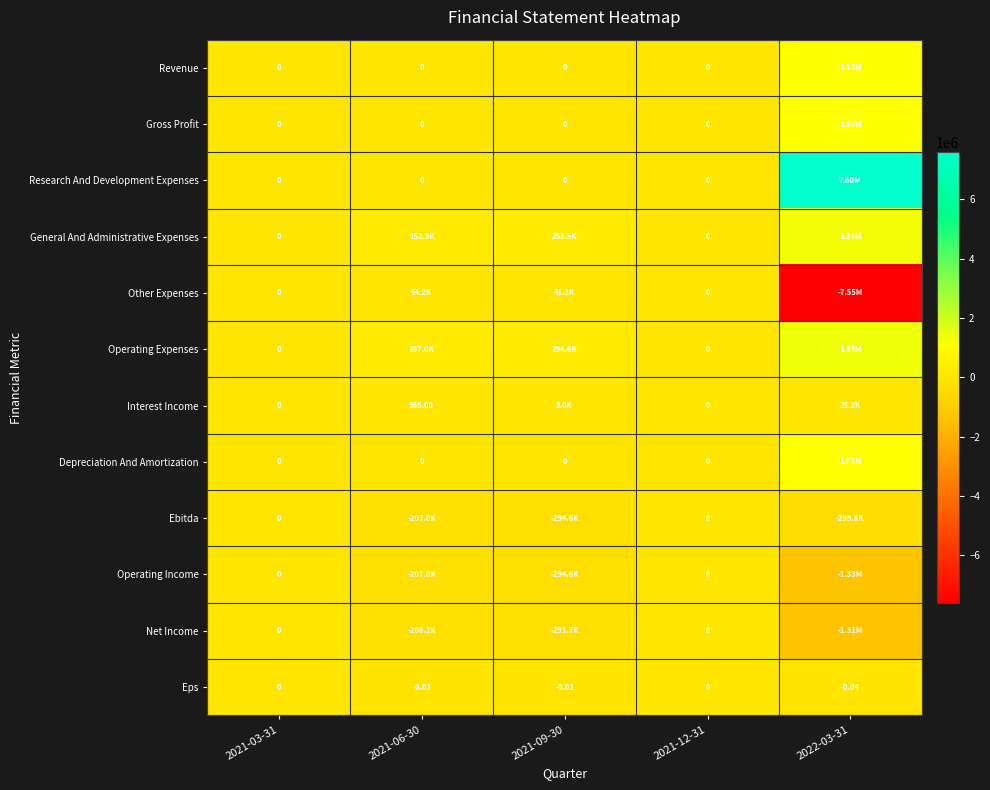

What is the difference between the maximum and minimum values in the Revenue series?

1104000.0